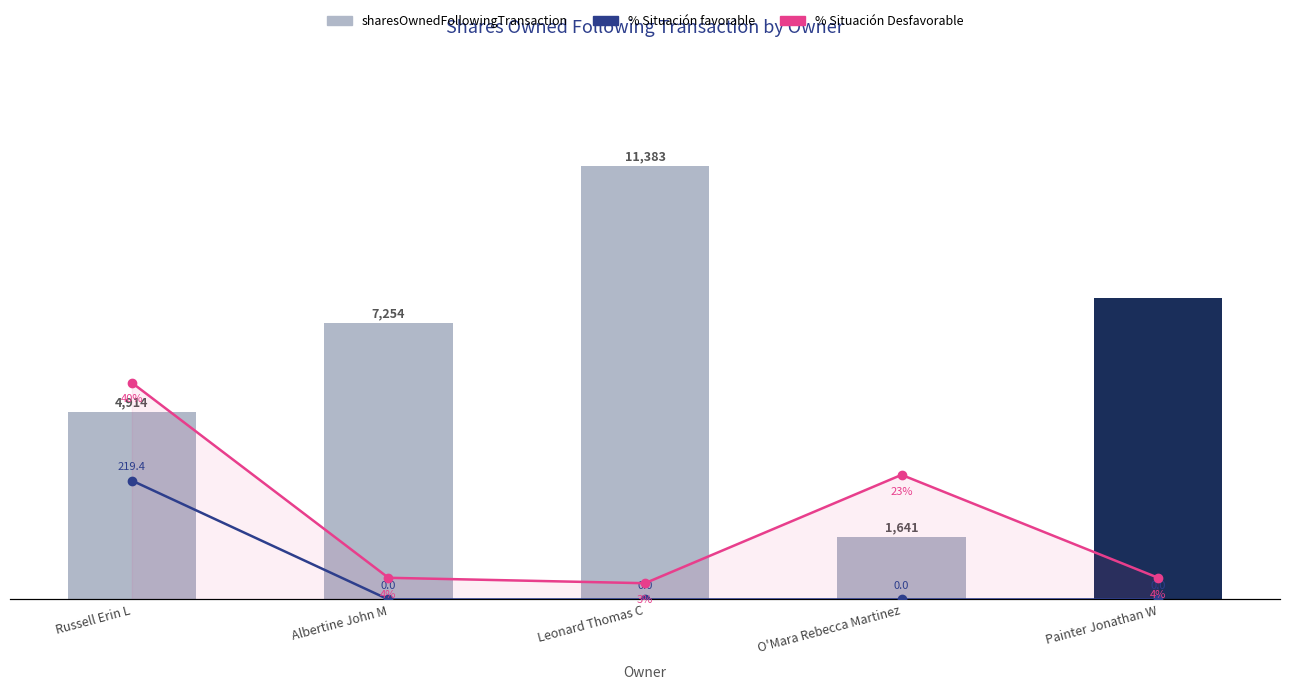

Reading left to right, extract all data points from this chart.

sharesOwnedFollowingTransaction: 4914.0	7254.0	11383.0	1641.0	7921.0
% Situación favorable: 21.9	0.0	0.0	0.0	0.0
% Situación Desfavorable: 40.0	4.0	3.0	23.0	4.0